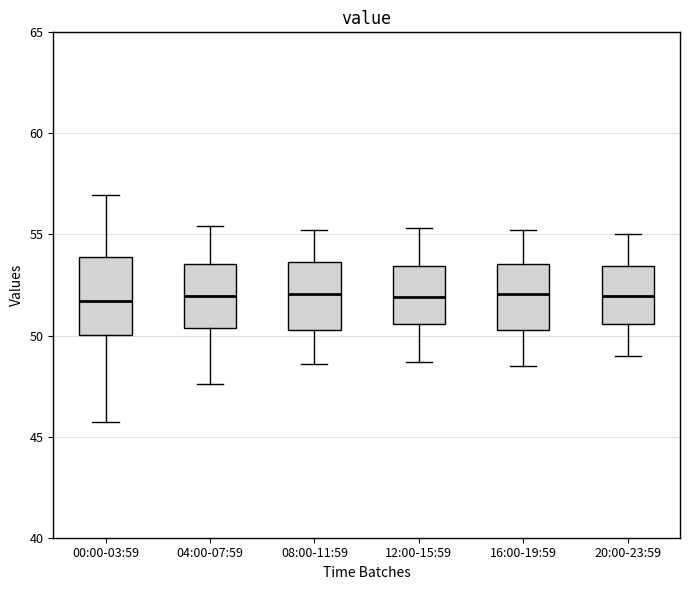

Which box is the tallest, from its lower edge to its upper edge?

00:00-03:59